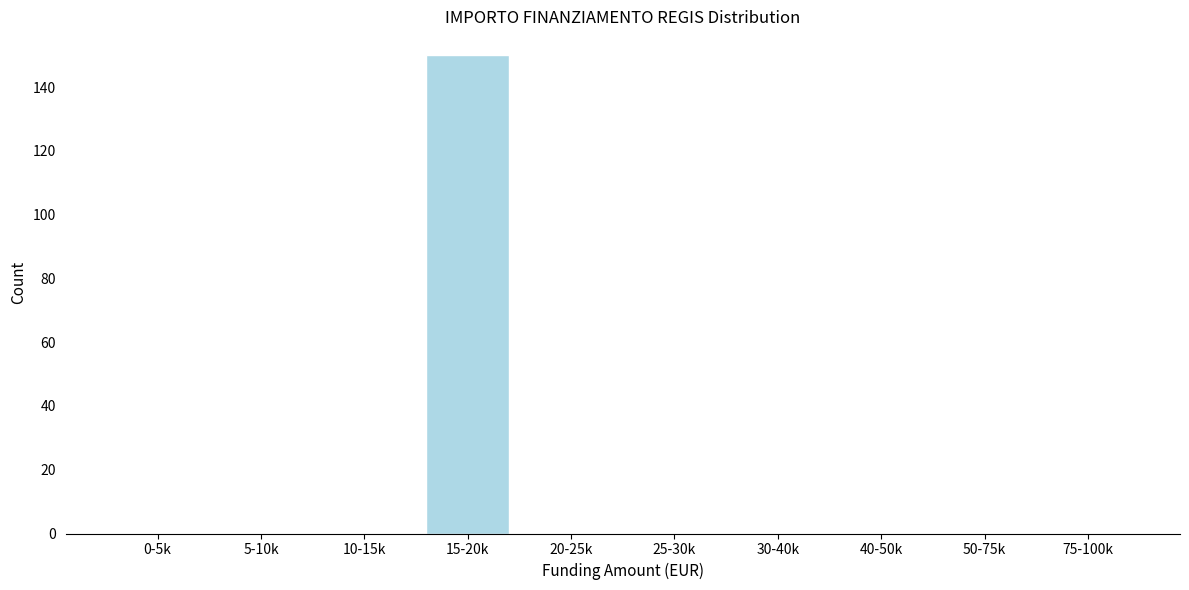

Reading left to right, transcribe all the data shown in this chart.

0-5k=0	5-10k=0	10-15k=0	15-20k=150	20-25k=0	25-30k=0	30-40k=0	40-50k=0	50-75k=0	75-100k=0